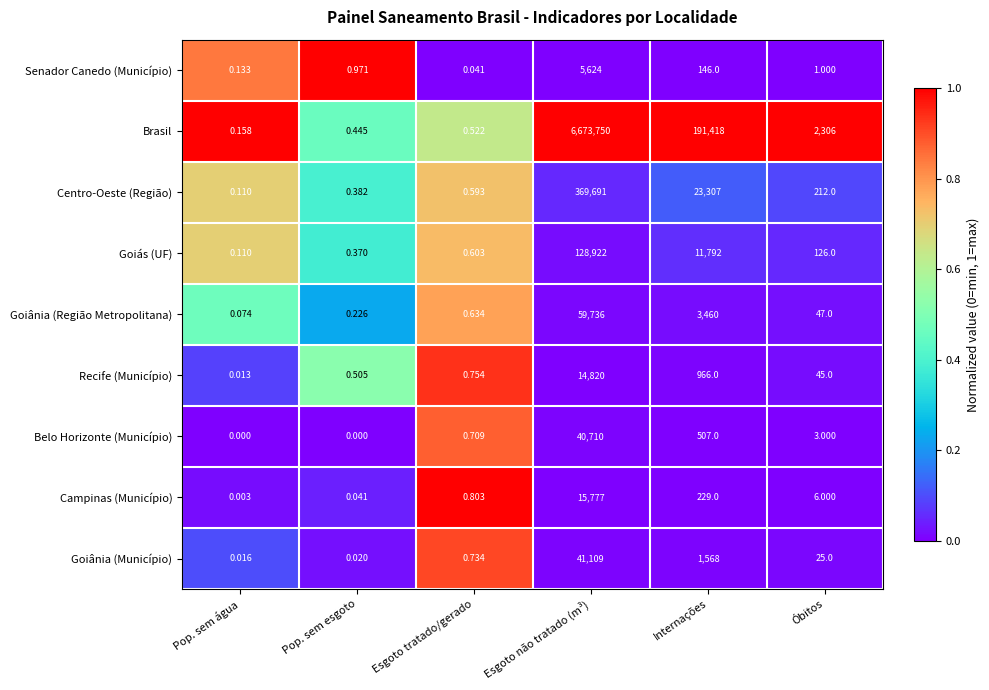

Which series has the widest spread of values?

Brasil